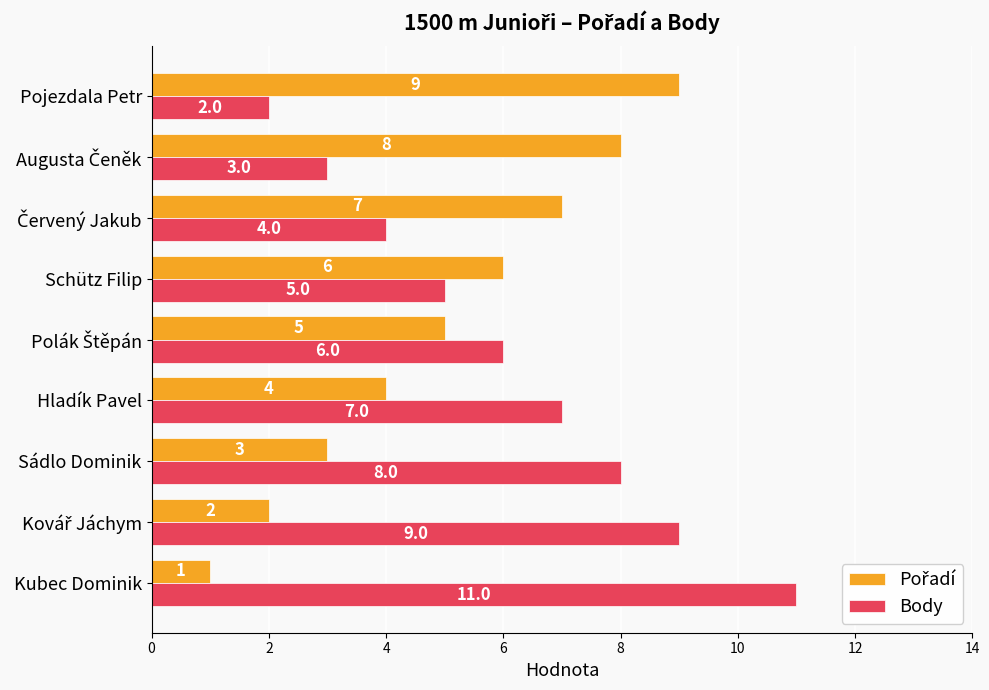

What is the difference between the highest and lowest values at Pojezdala Petr?

7